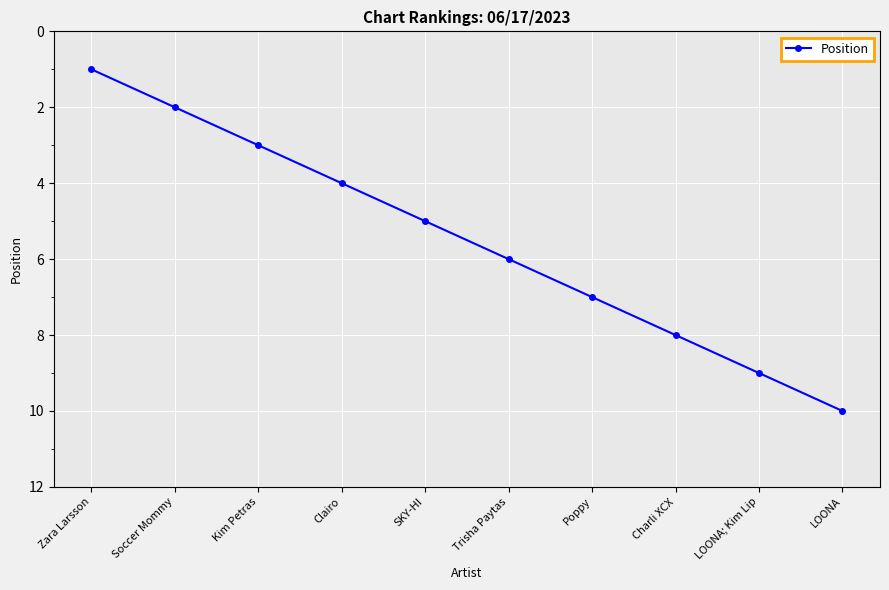

What is the difference between the values at SKY-HI and Poppy?

2